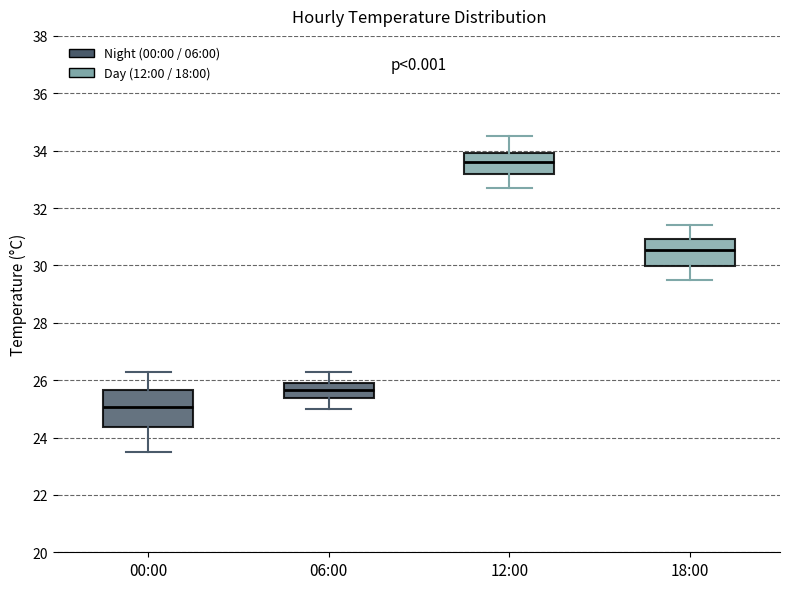

Comparing the boxes themselves (not the whiskers), which one is the tallest?

00:00